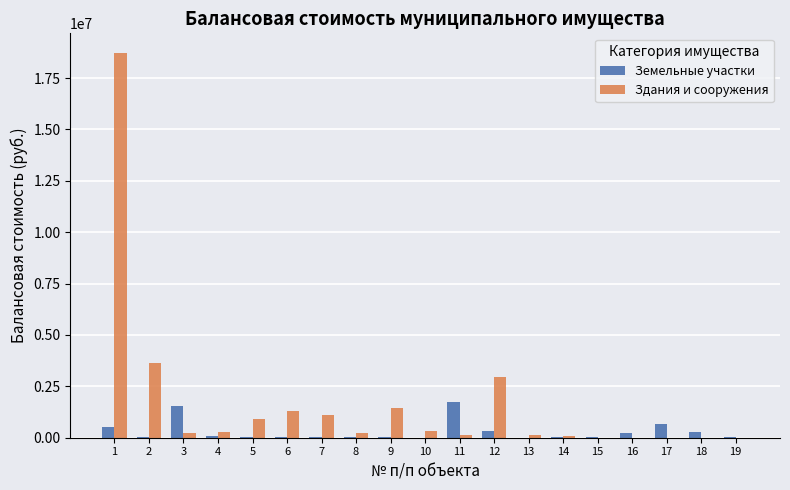

What are all the series names shown in the legend?

Земельные участки, Здания и сооружения